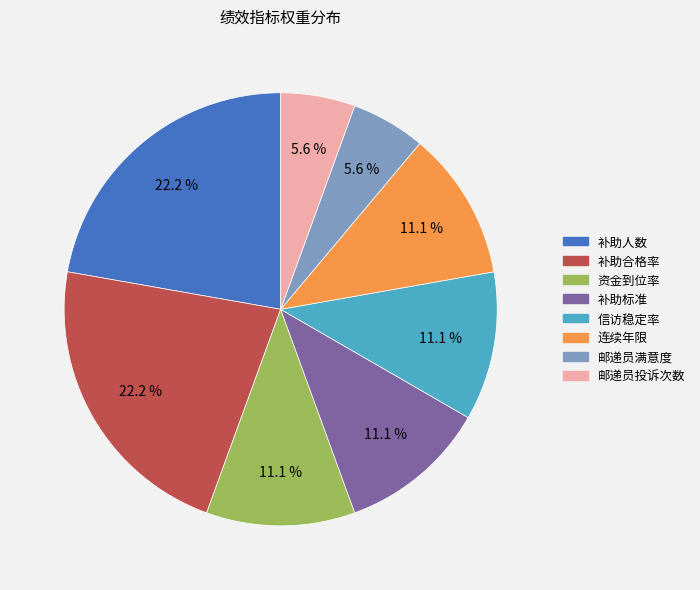

Approximately how many times larger is the value at 连续年限 compared to 邮递员投诉次数?

2.0